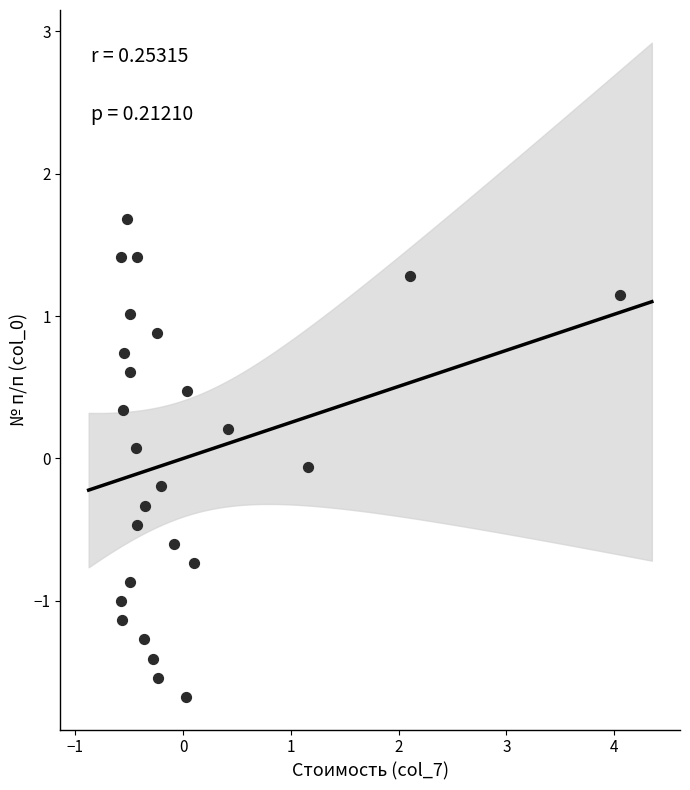

What is the range of Y values (max minus min)?

3.4